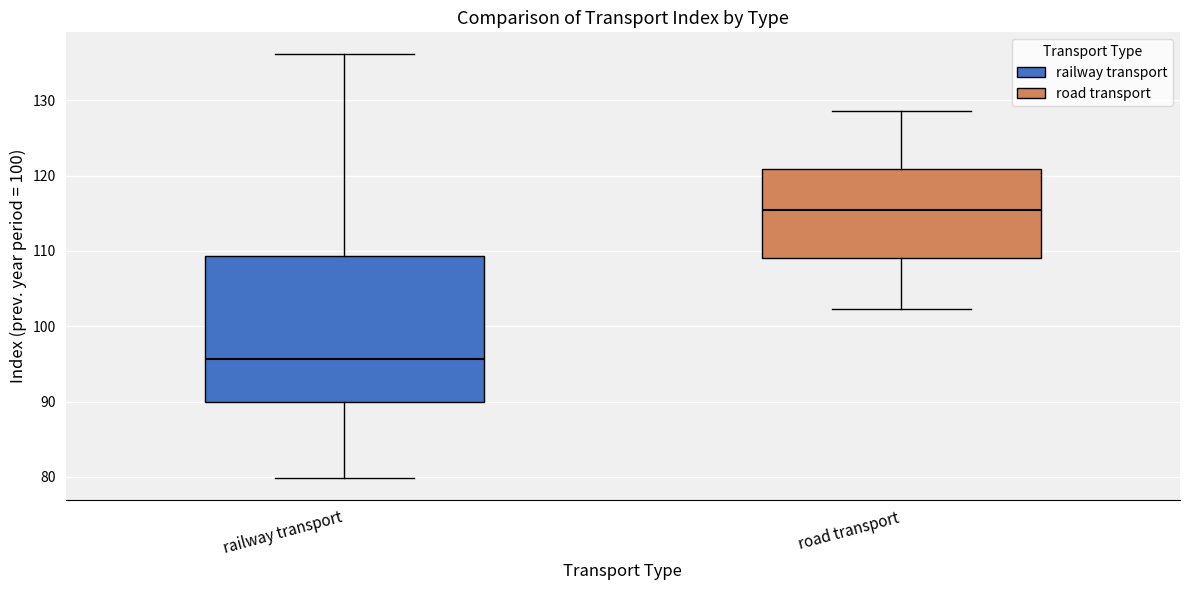

Where does the upper whisker of the box for railway transport end on the y-axis? The values are not printed on the chart, so give them approximately, as read against the axis.

136